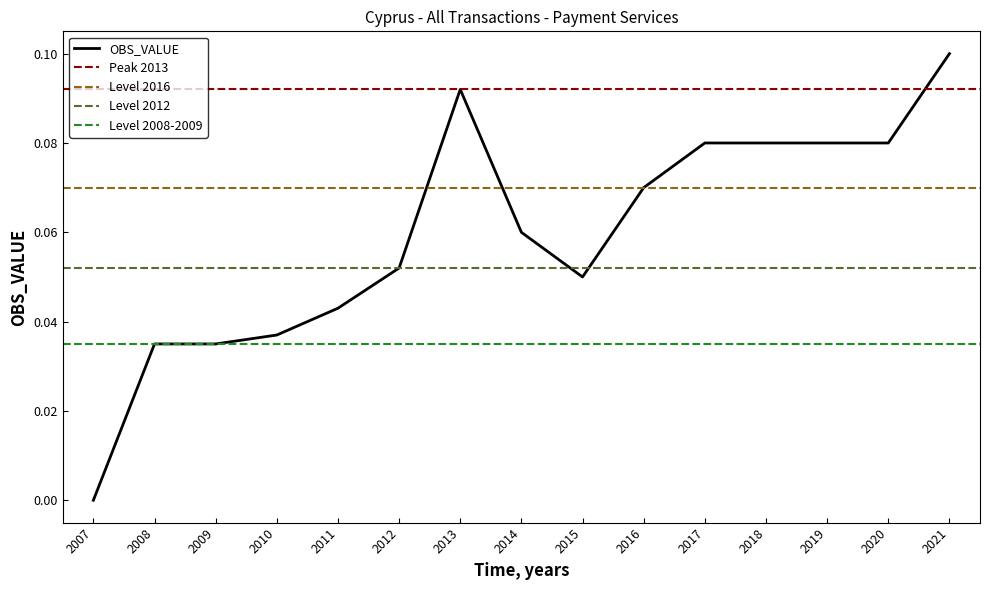

Where is the data nearest to the value 0?

2007